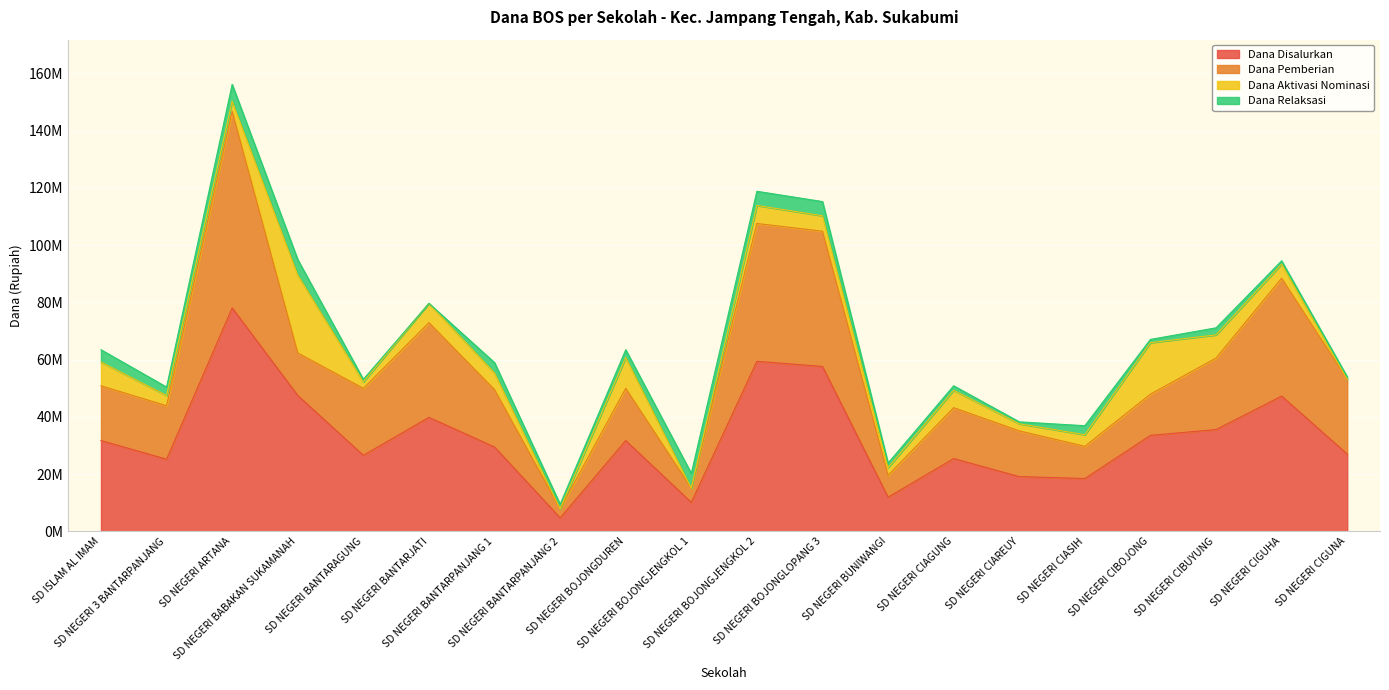

Which series changed the most between SD NEGERI BOJONGLOPANG 3 and SD NEGERI CIAREUY?

Dana Disalurkan